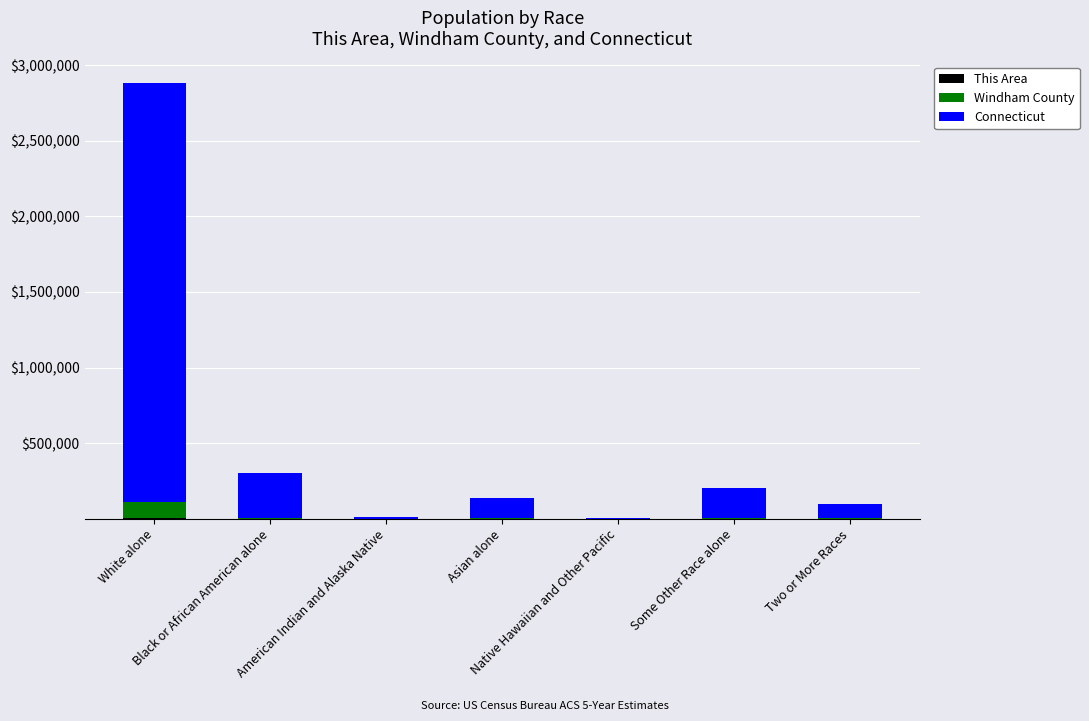

Are the bars horizontal?

No